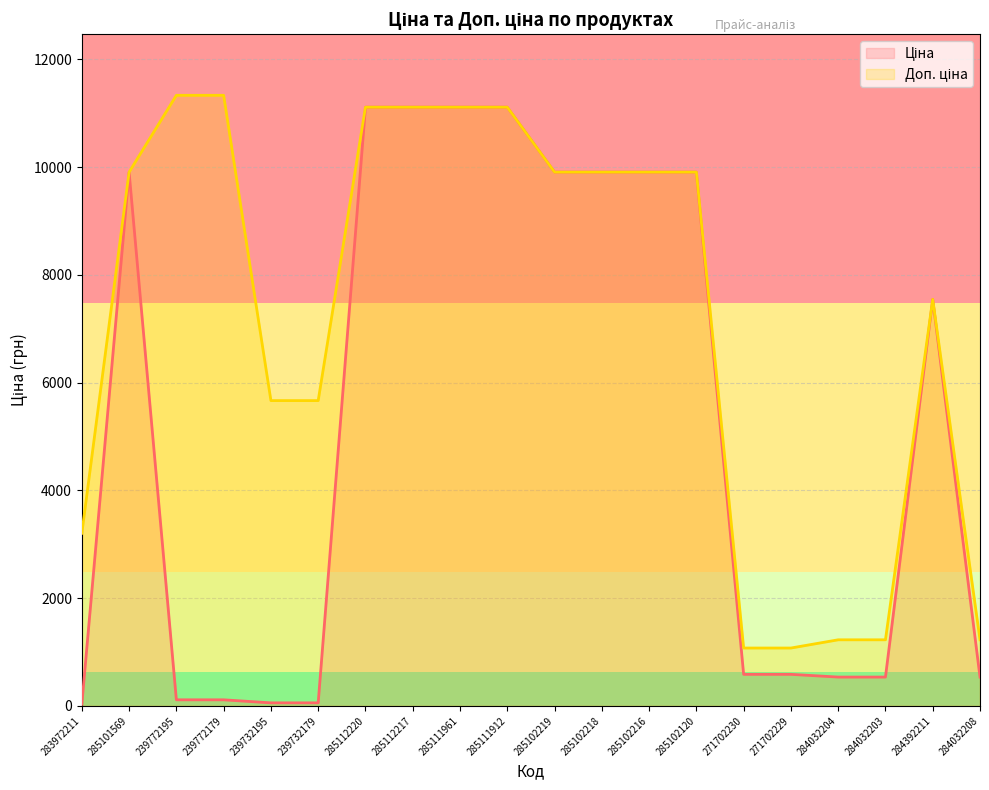

At which category is the sum across all series the highest?

285112220